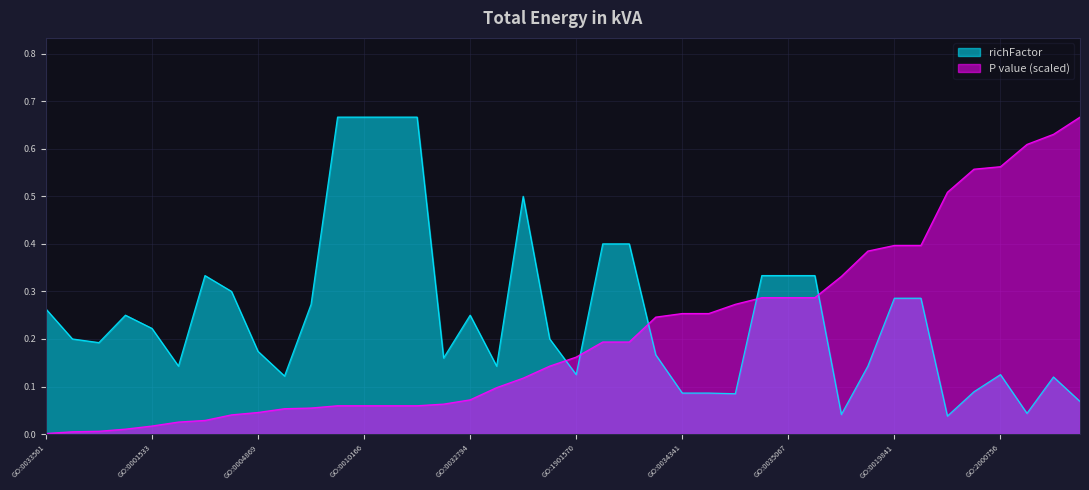

Read the P value value at GO:0097512.

0.3